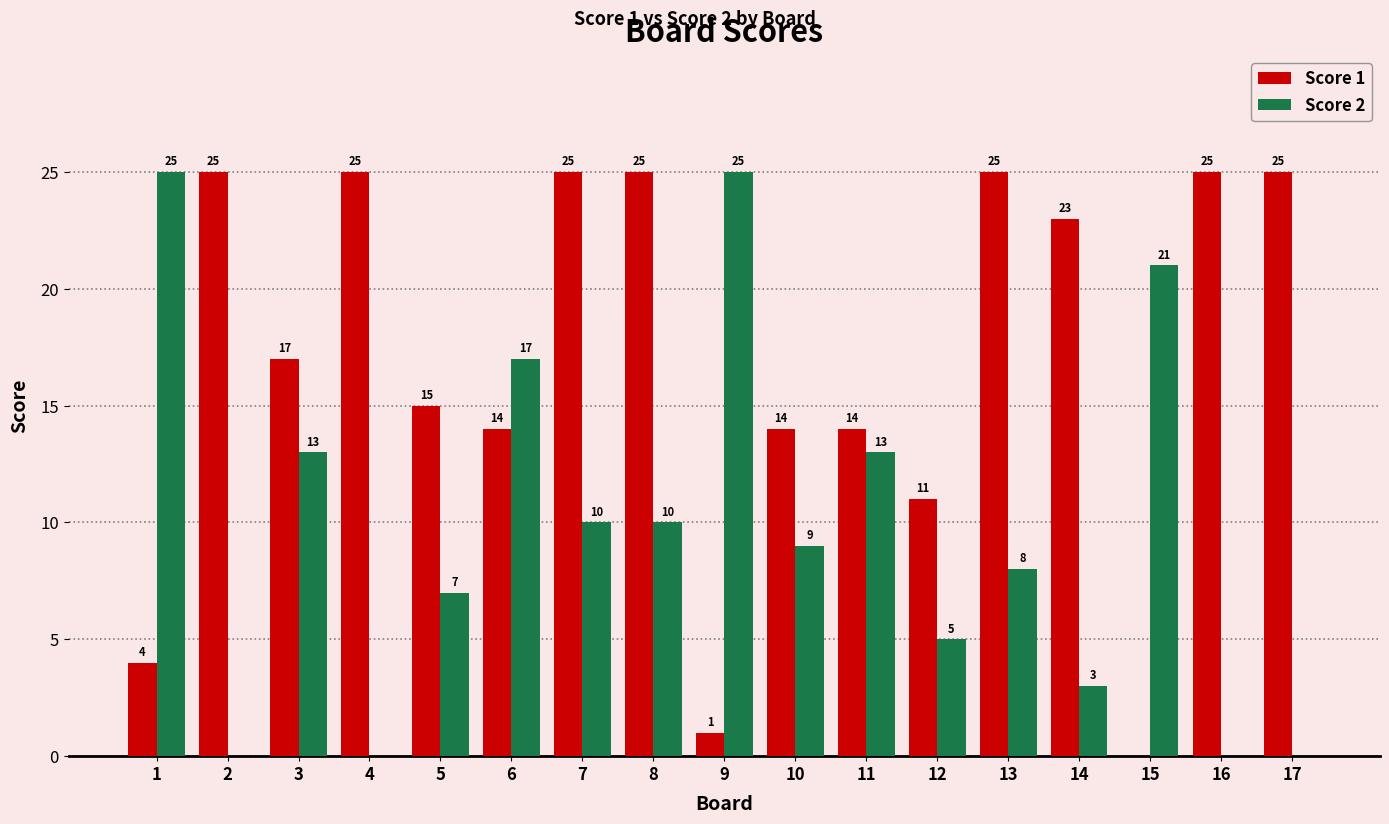

What is the sum of the Score 1 values at 5 and 13?

40